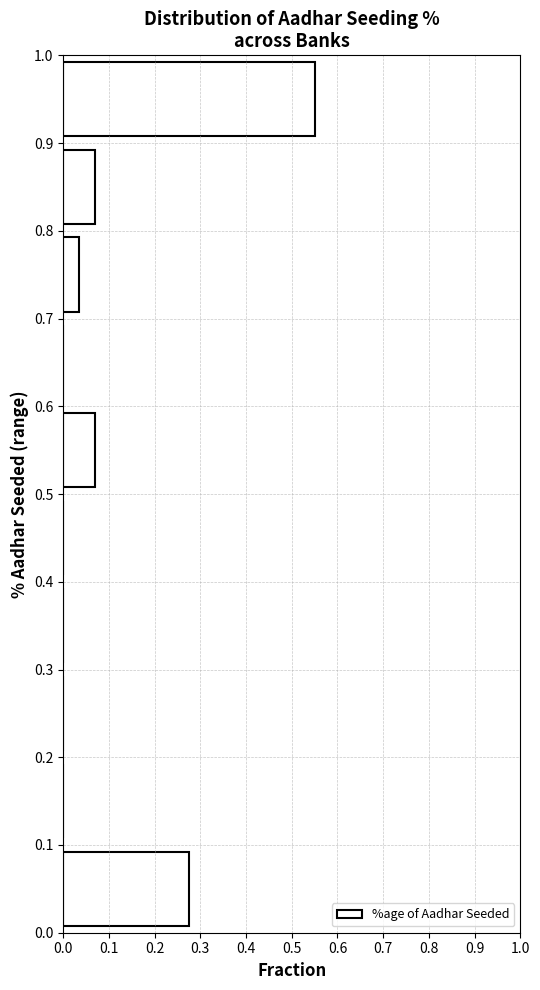

Over which range of the y-axis is the bar longest?

0.9 to 1.0